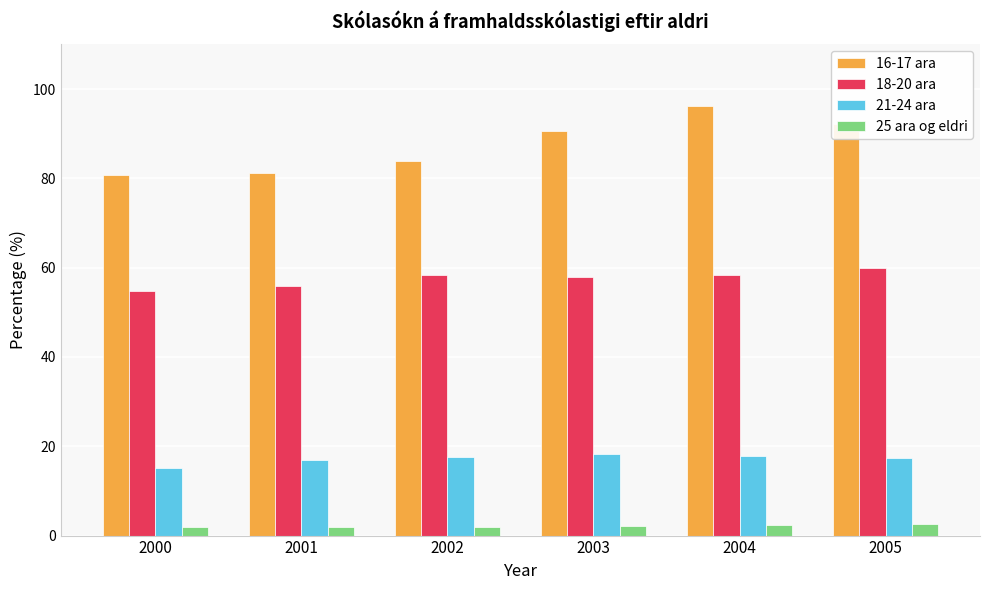

What is the difference between the 16-17 ara values at 2004 and 2002?

12.2